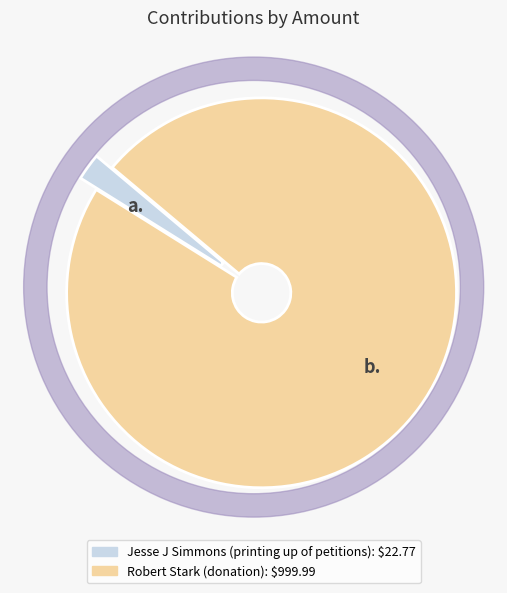

Which has a higher value, Jesse J Simmons (printing up of petitions) or Robert Stark (donation)?

Robert Stark (donation)